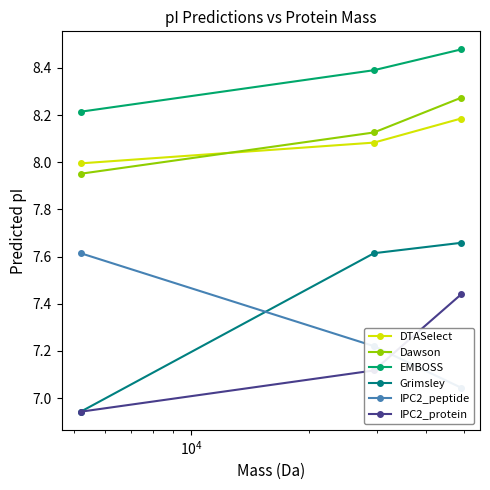

What is the highest value of the DTASelect series?

8.2